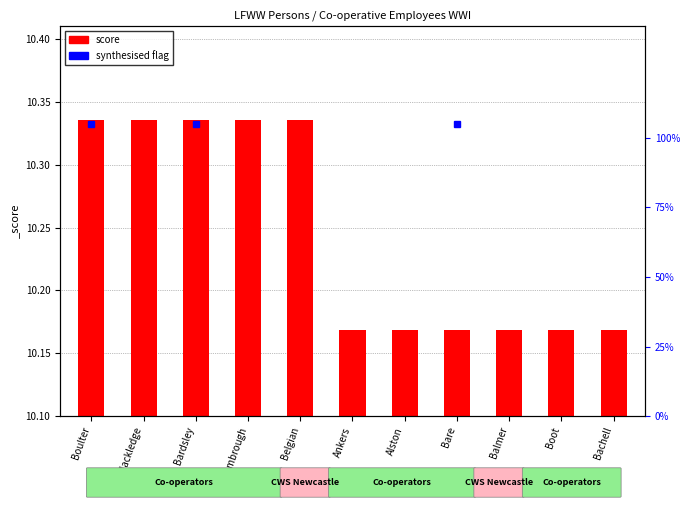

Reading left to right, extract all data points from this chart.

Boulter=10.3	Blackledge=10.3	Bardsley=10.3	Bambrough=10.3	Belgian=10.3	Ankers=10.2	Alston=10.2	Bare=10.2	Balmer=10.2	Boot=10.2	Bachell=10.2